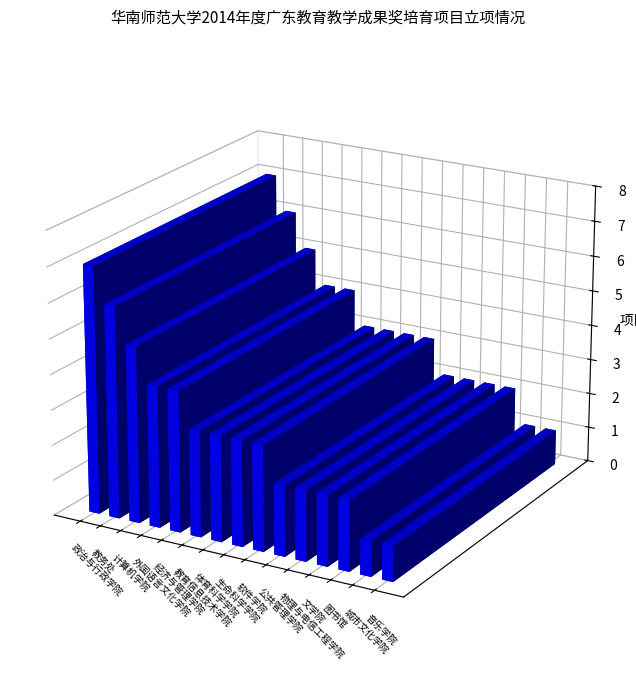

Reading left to right, what are all the values shown in this chart?

7	6	5	4	4	3	3	3	3	2	2	2	2	1	1